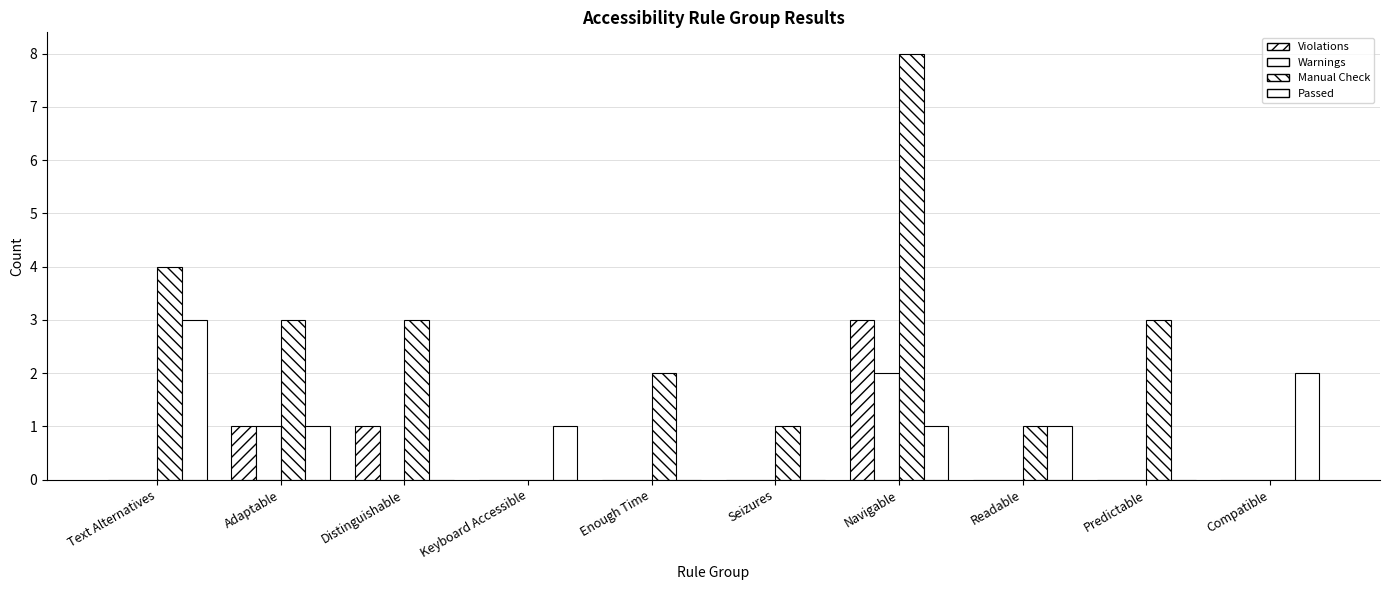

Rank the series at Navigable from highest to lowest value.

Manual Check, Violations, Warnings, Passed